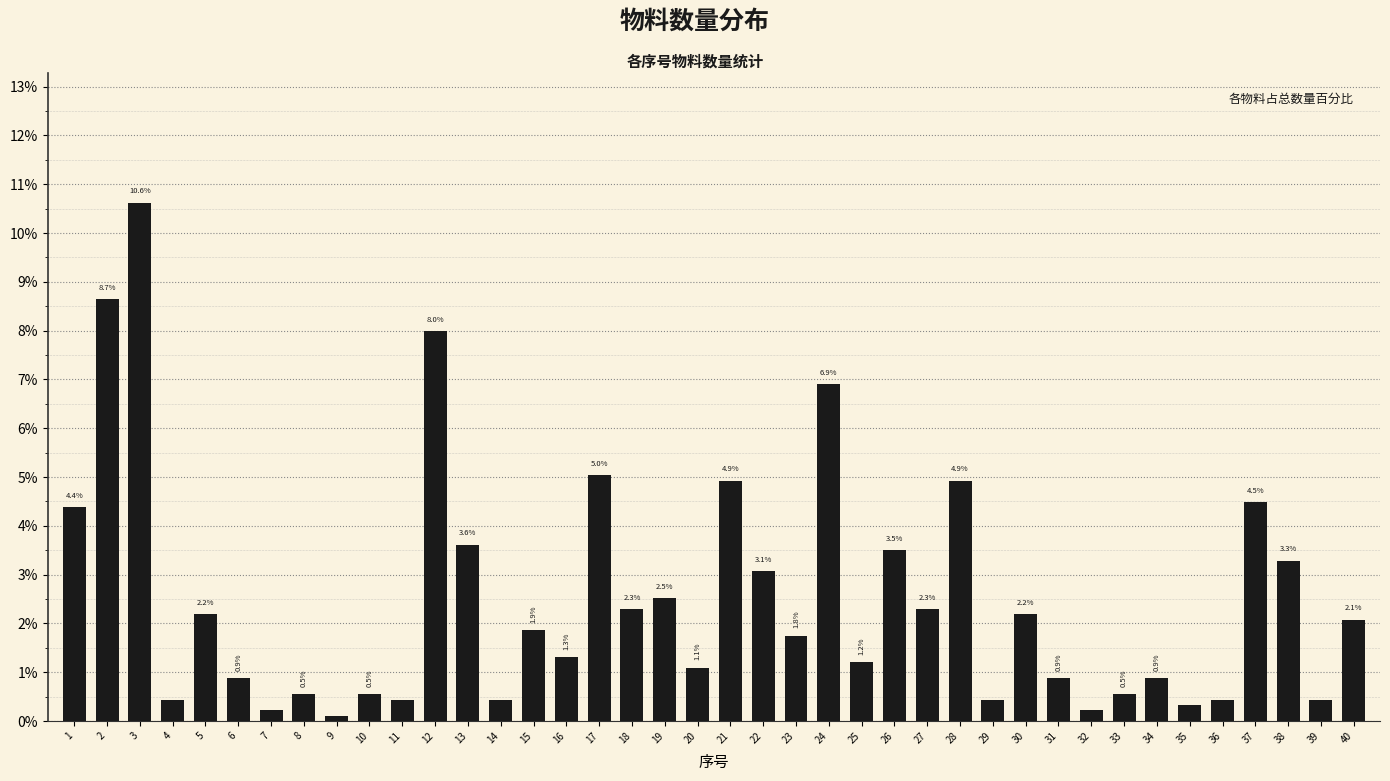

Is it true that the value at 21 is 2.1?

False